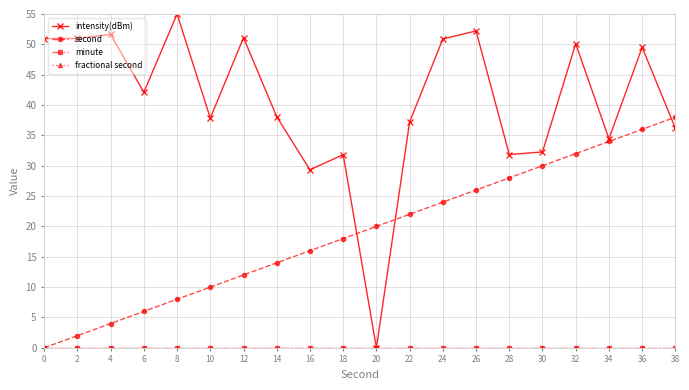

The second series shows 38.0 at 38. True or false?

True